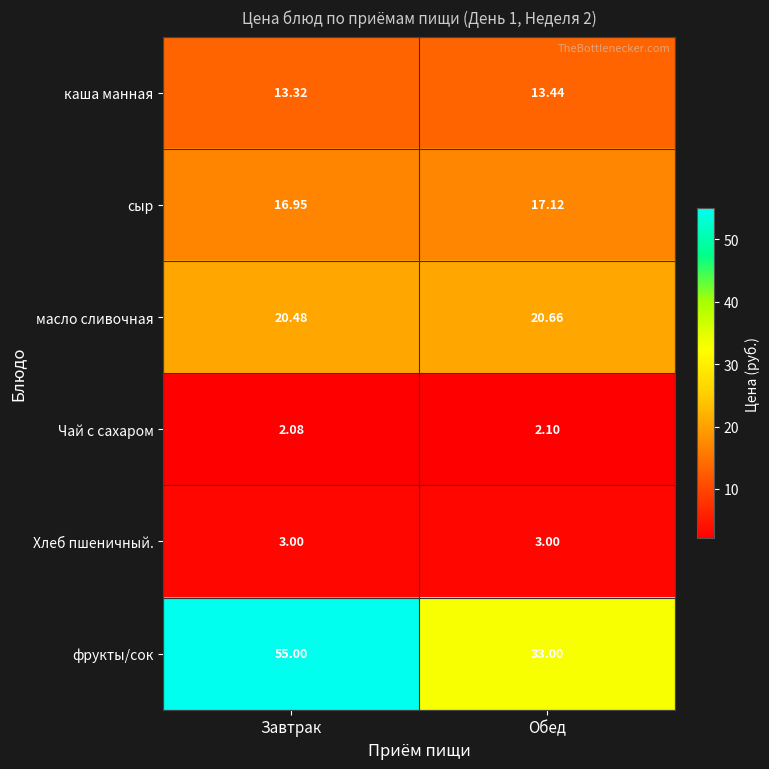

Rank the series at Завтрак from lowest to highest value.

Чай с сахаром, Хлеб пшеничный., каша манная, сыр, масло сливочная, фрукты/сок